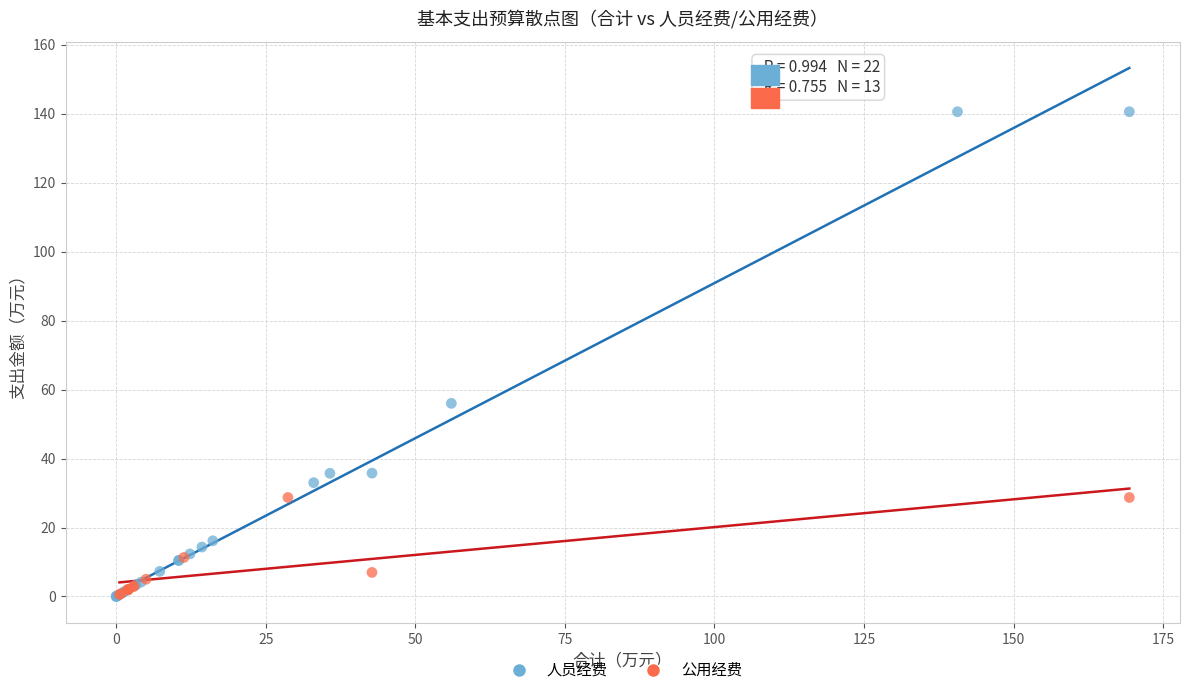

Which series contains the highest Y value?

人员经费